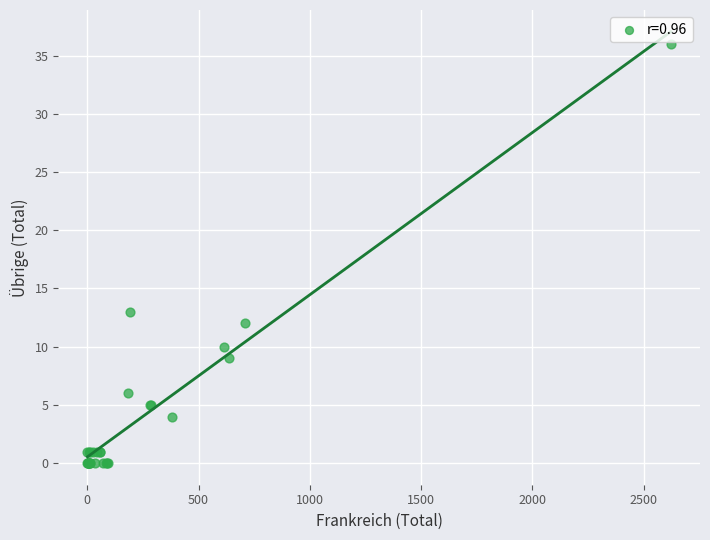

What Y value in the scatter plot is closest to 18?

13